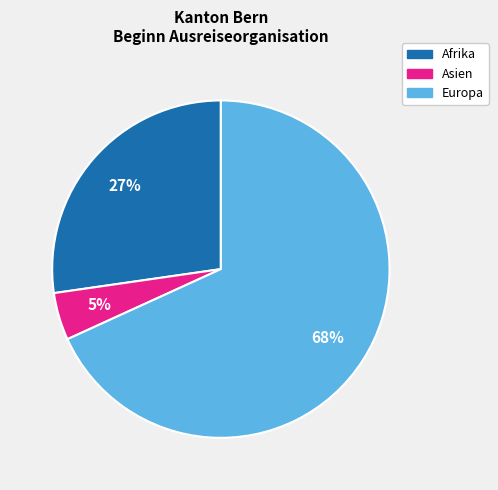

Is the sum of Afrika and Europa greater than half?

Yes